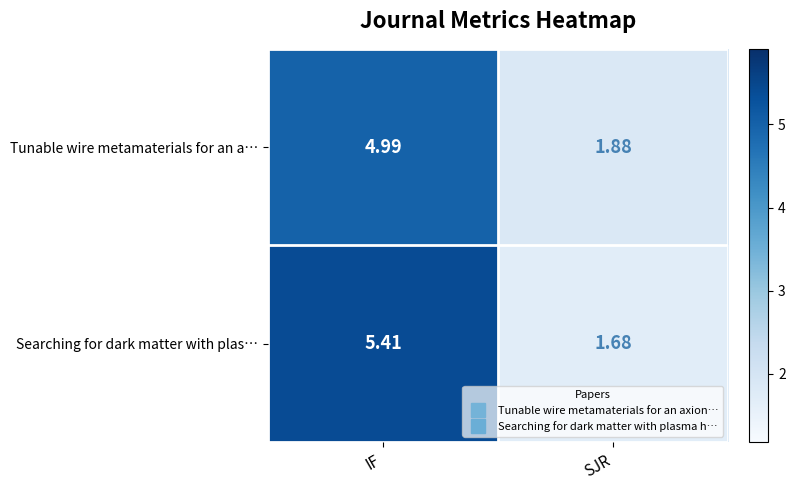

At which label is Tunable wire metamaterials for an a… closest to 3?

SJR